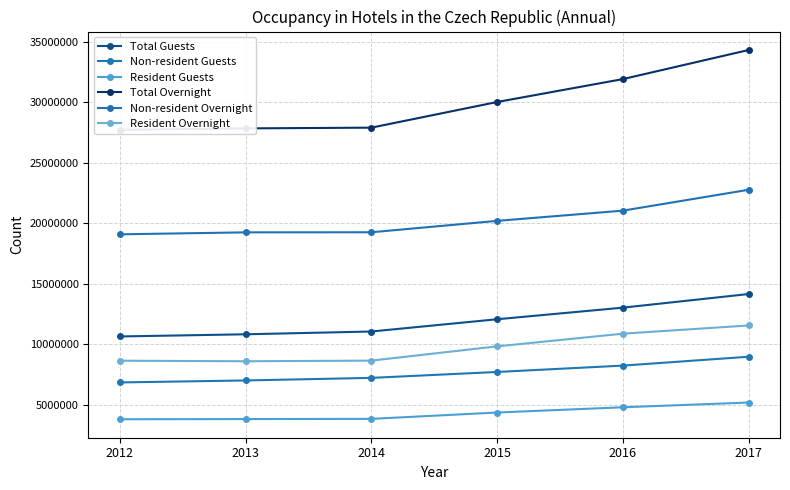

What is the difference between the second highest and minimum values in the Non-resident Overnight series?

1955452